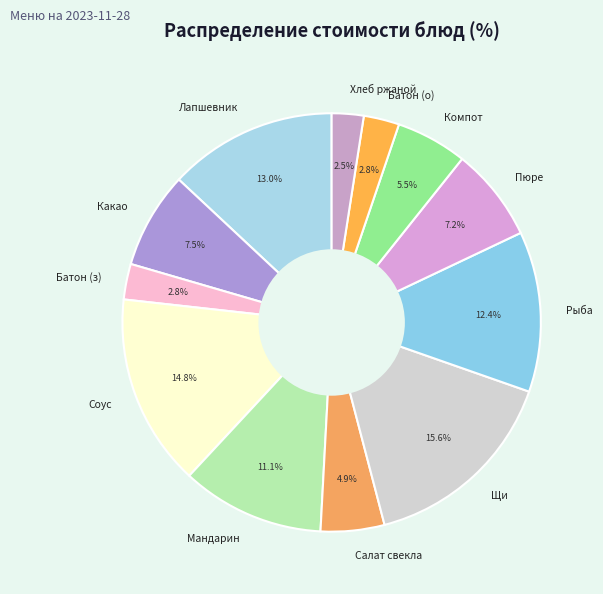

Is there any slice that represents more than half of the pie?

No